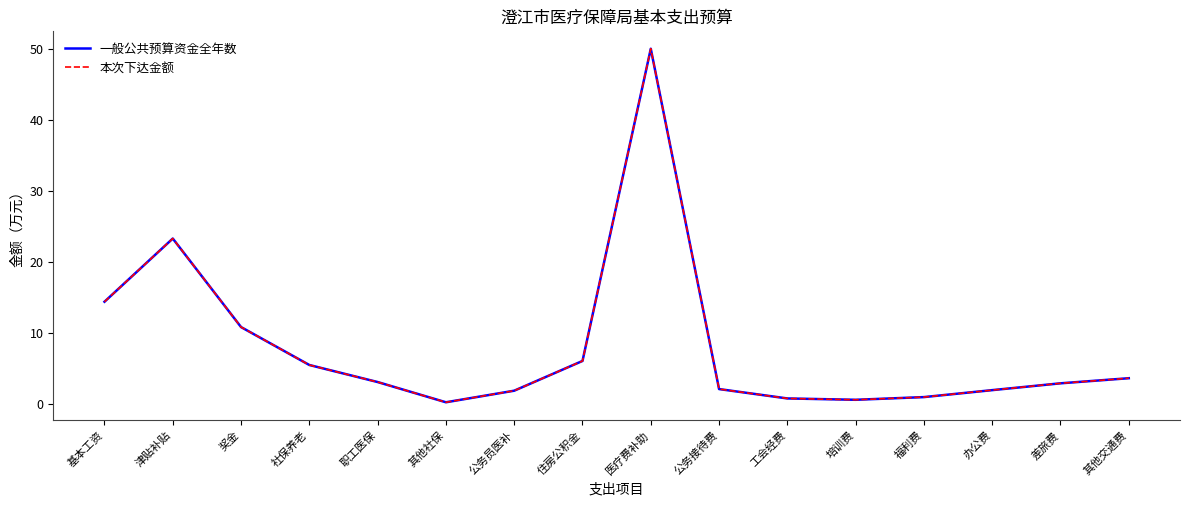

True or false: 本次下达金额 has a value of 3.1 at 职工医保.

True